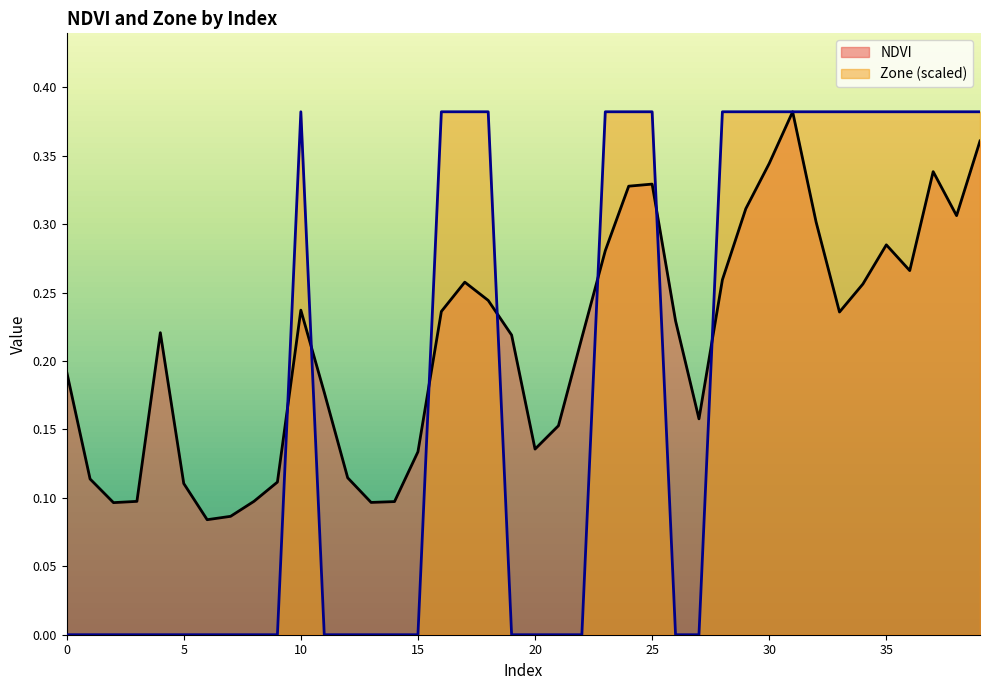

List the labels in order of NDVI value, largest first.

31, 39, 30, 37, 25, 24, 29, 38, 32, 35, 23, 36, 28, 17, 34, 18, 10, 16, 33, 26, 4, 19, 22, 0, 11, 27, 21, 20, 15, 12, 1, 9, 5, 8, 3, 14, 13, 2, 7, 6